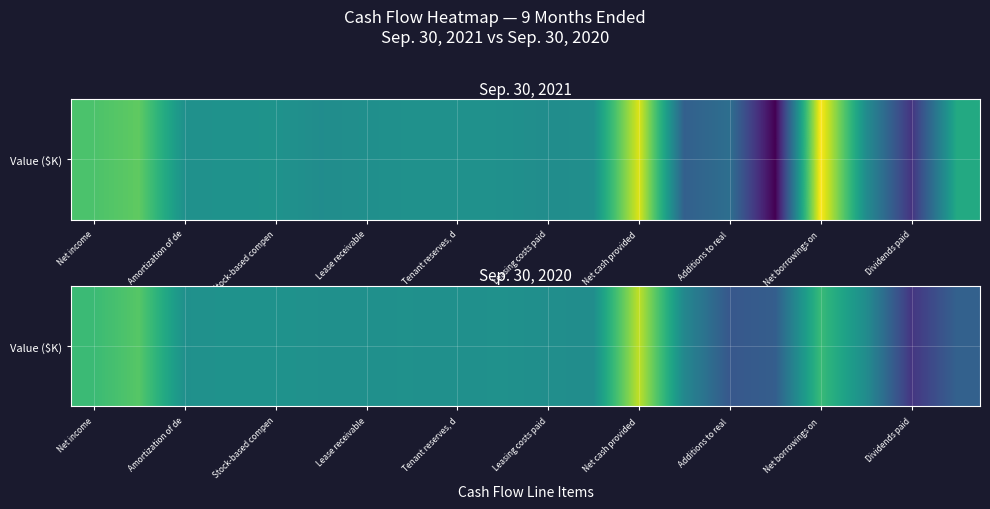

At which label is the value closest to 2182?

Stock-based compen